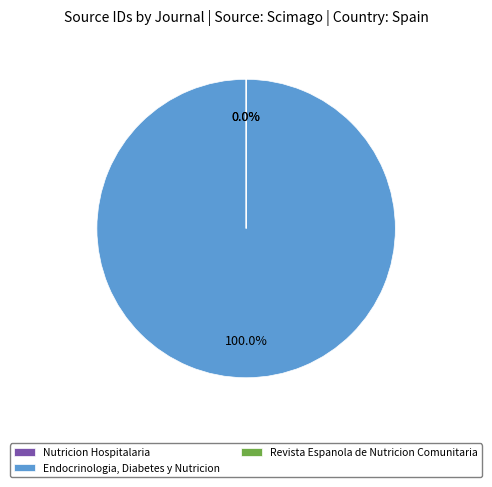

Which category accounts for the majority?

Endocrinologia, Diabetes y Nutricion